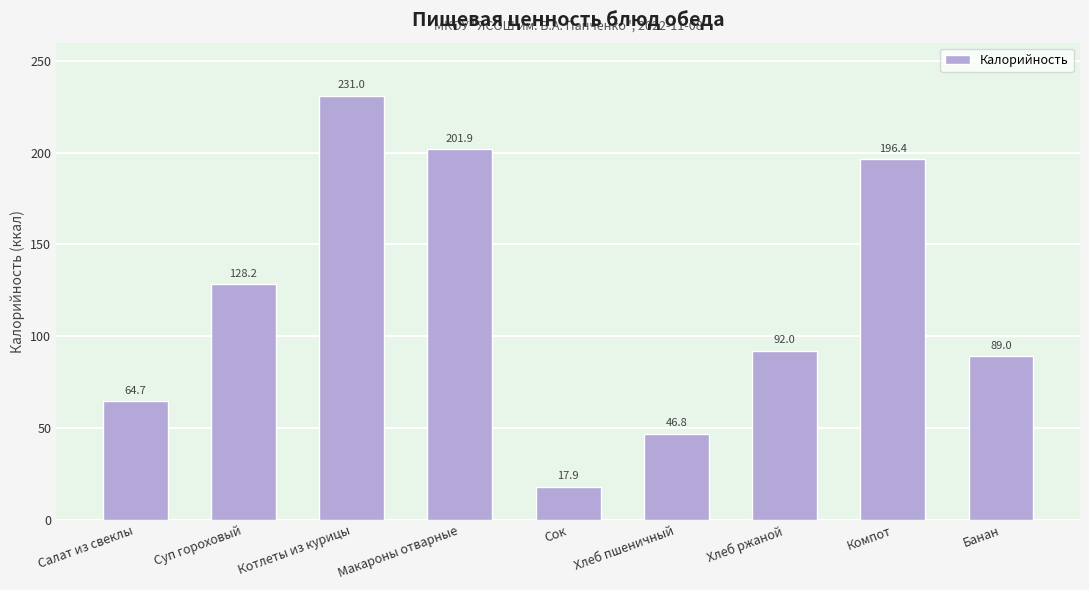

What is the average value?

118.6